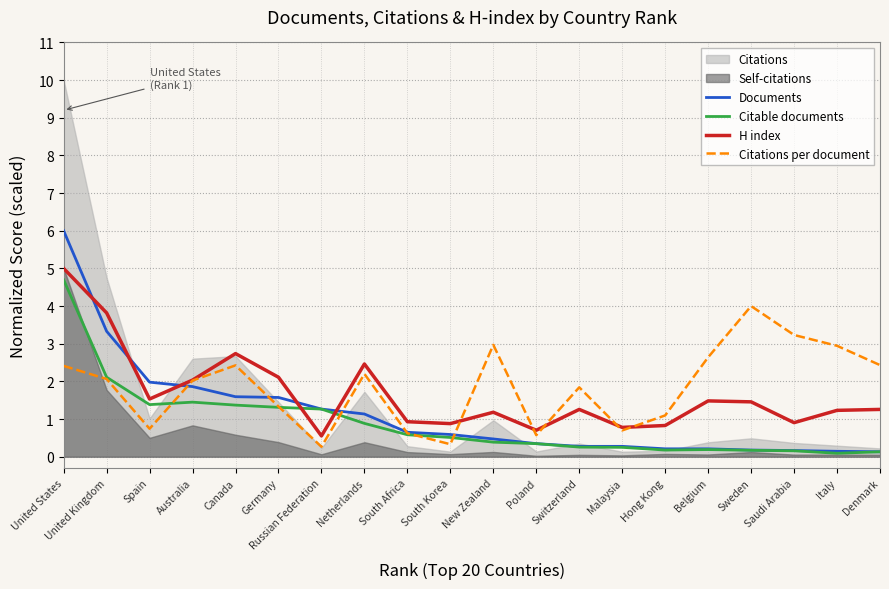

After their last crossing, which series has the higher values: Documents or Citations per document?

Citations per document